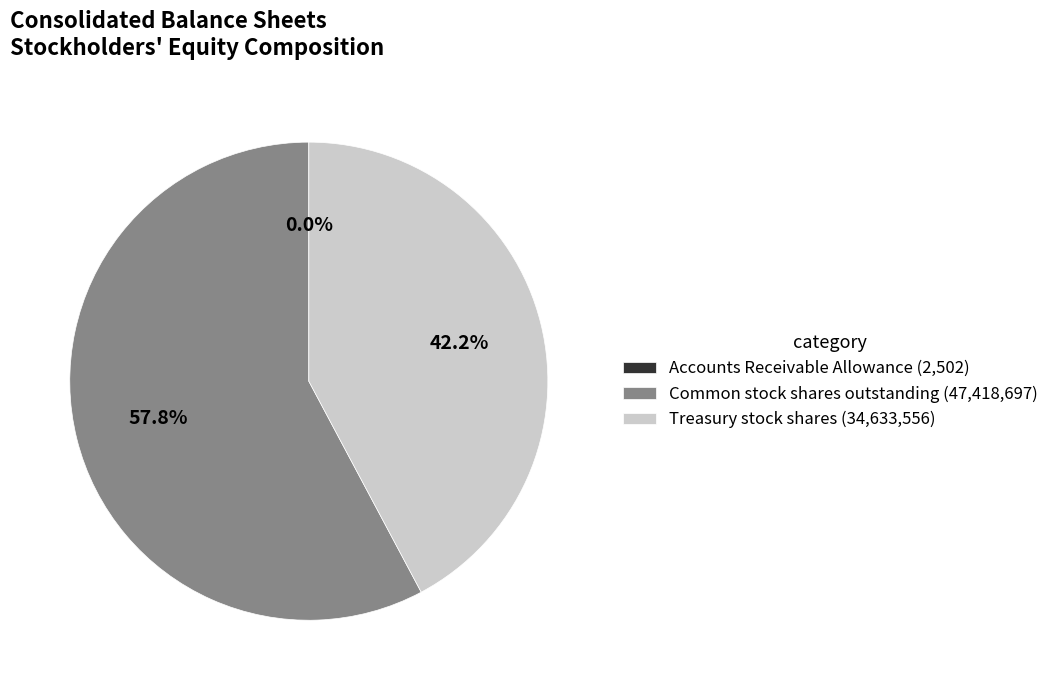

What is the total percentage of Treasury stock shares (34,633,556) and Common stock shares outstanding (47,418,697)?

100.0%